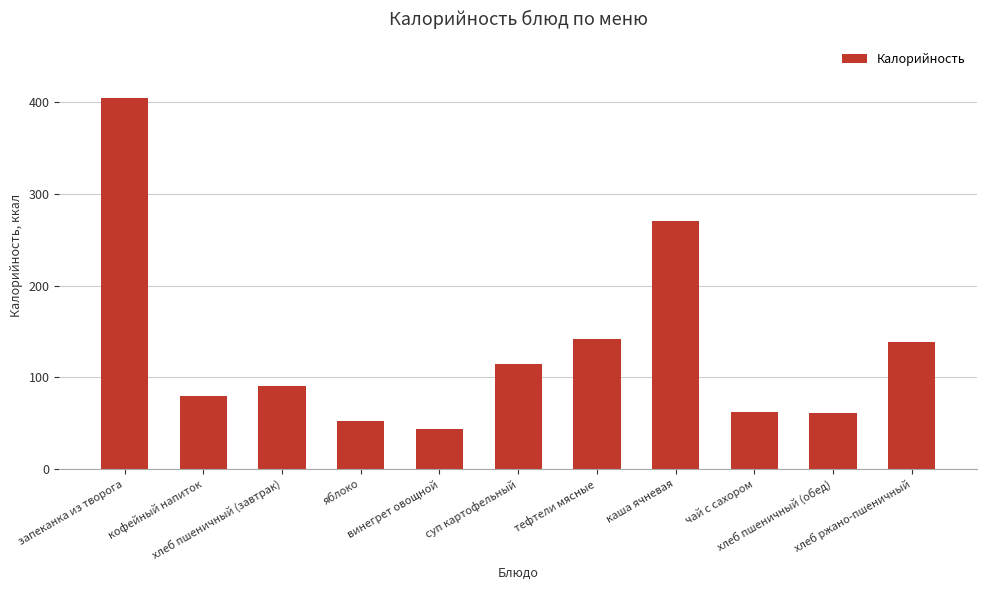

The chart shows a value of 139 at хлеб ржано-пшеничный. True or false?

True